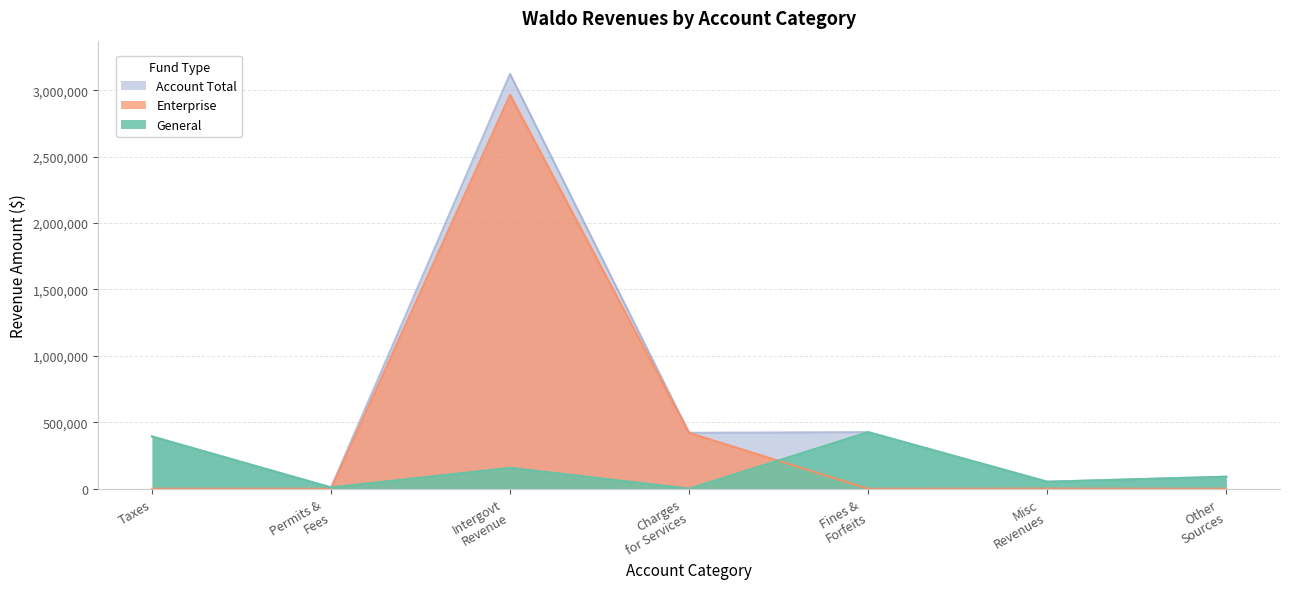

What is the maximum value shown in the chart?

3123579